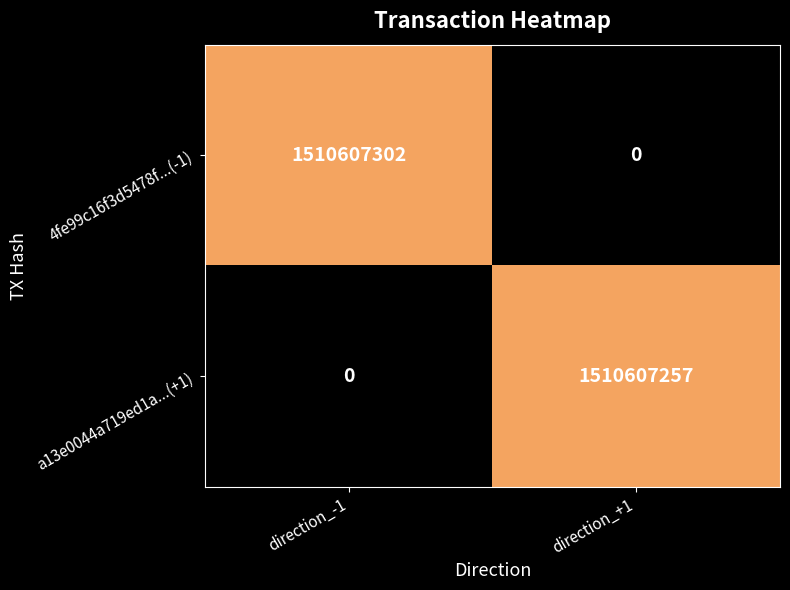

At which label is a13e0044a719ed1a...(+1) closest to 755303628?

direction_-1